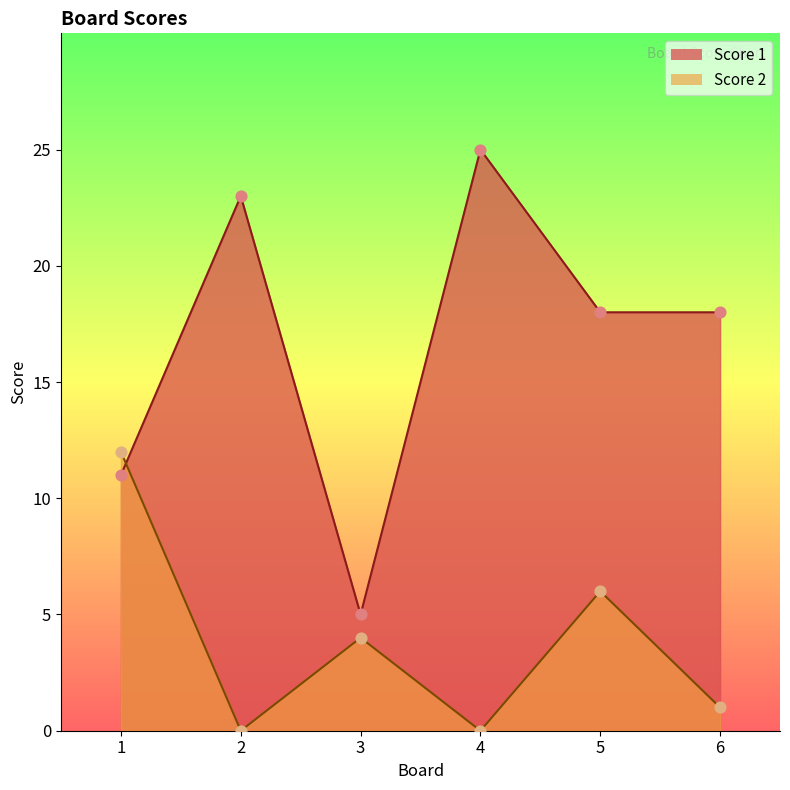

Is the value of Score 1 at 3 greater than the value of Score 2 at 1?

No